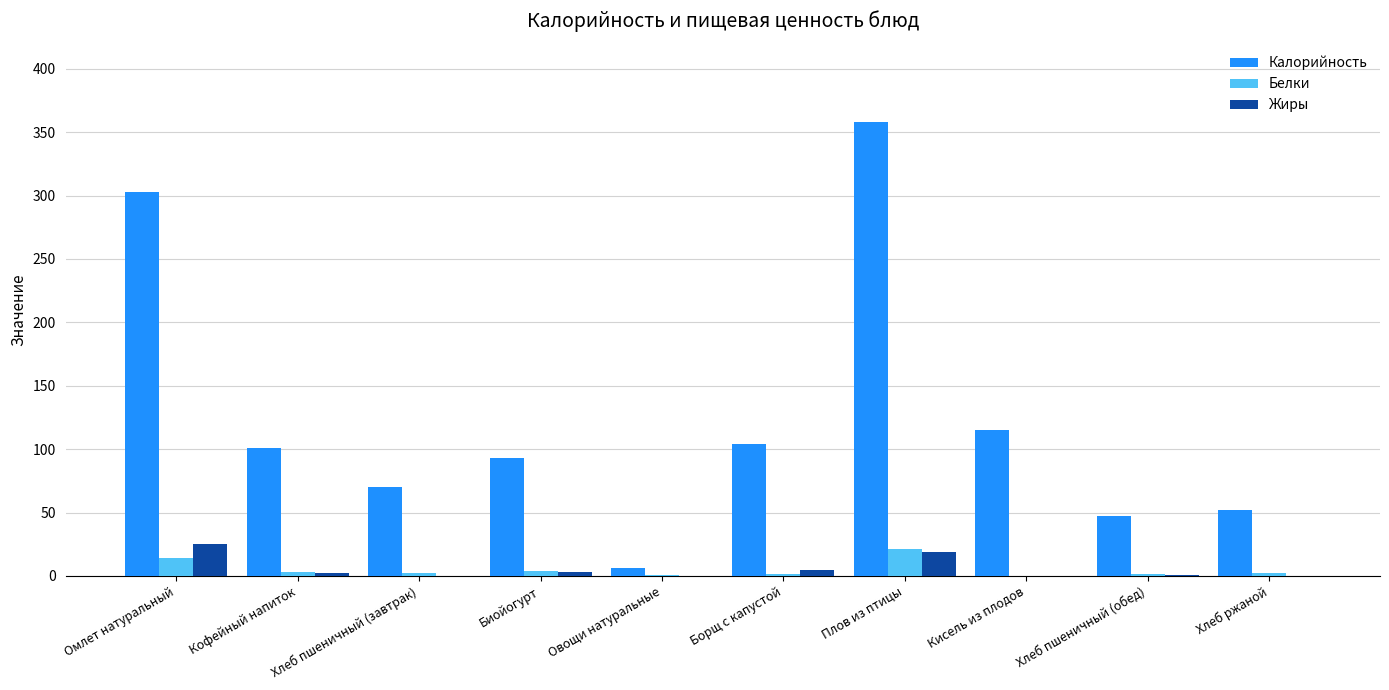

Which series has the largest total across all categories?

Калорийность